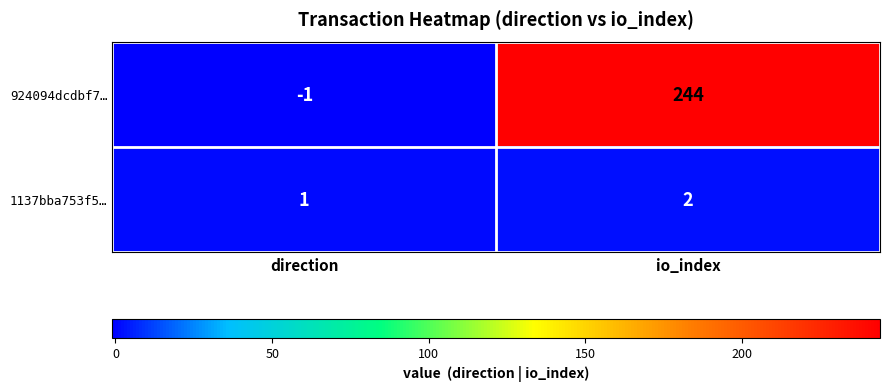

Read the 924094dcdbf7… value at io_index, to the nearest 10.

240